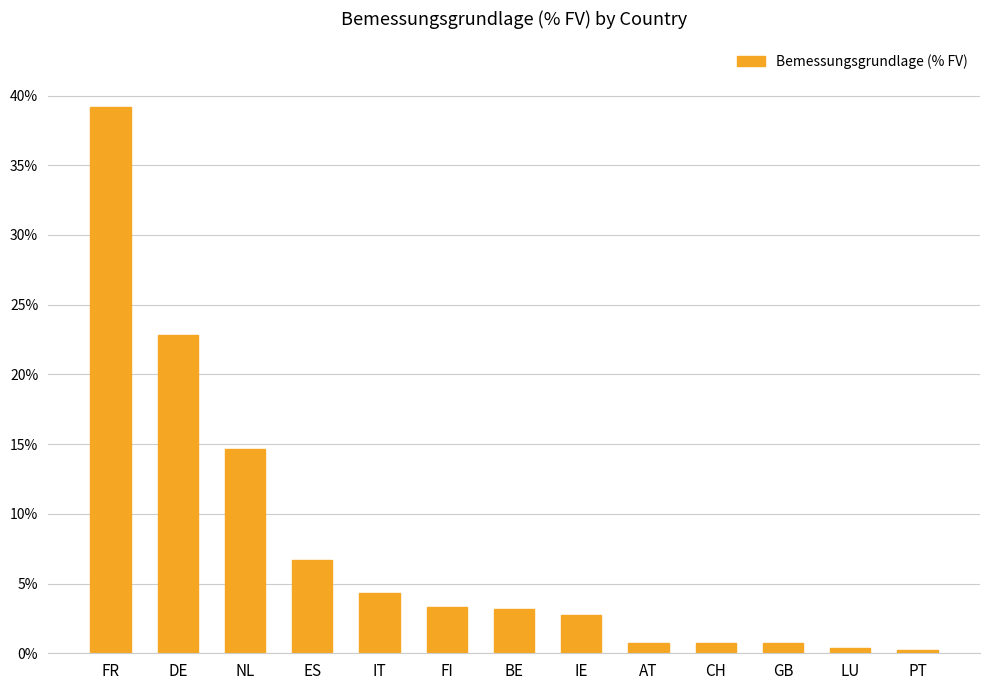

What is the difference between the maximum and minimum values?

39.0